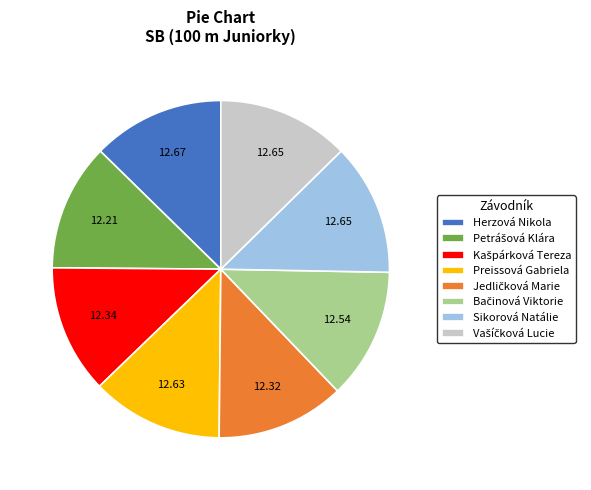

Count the number of slices in the pie.

8